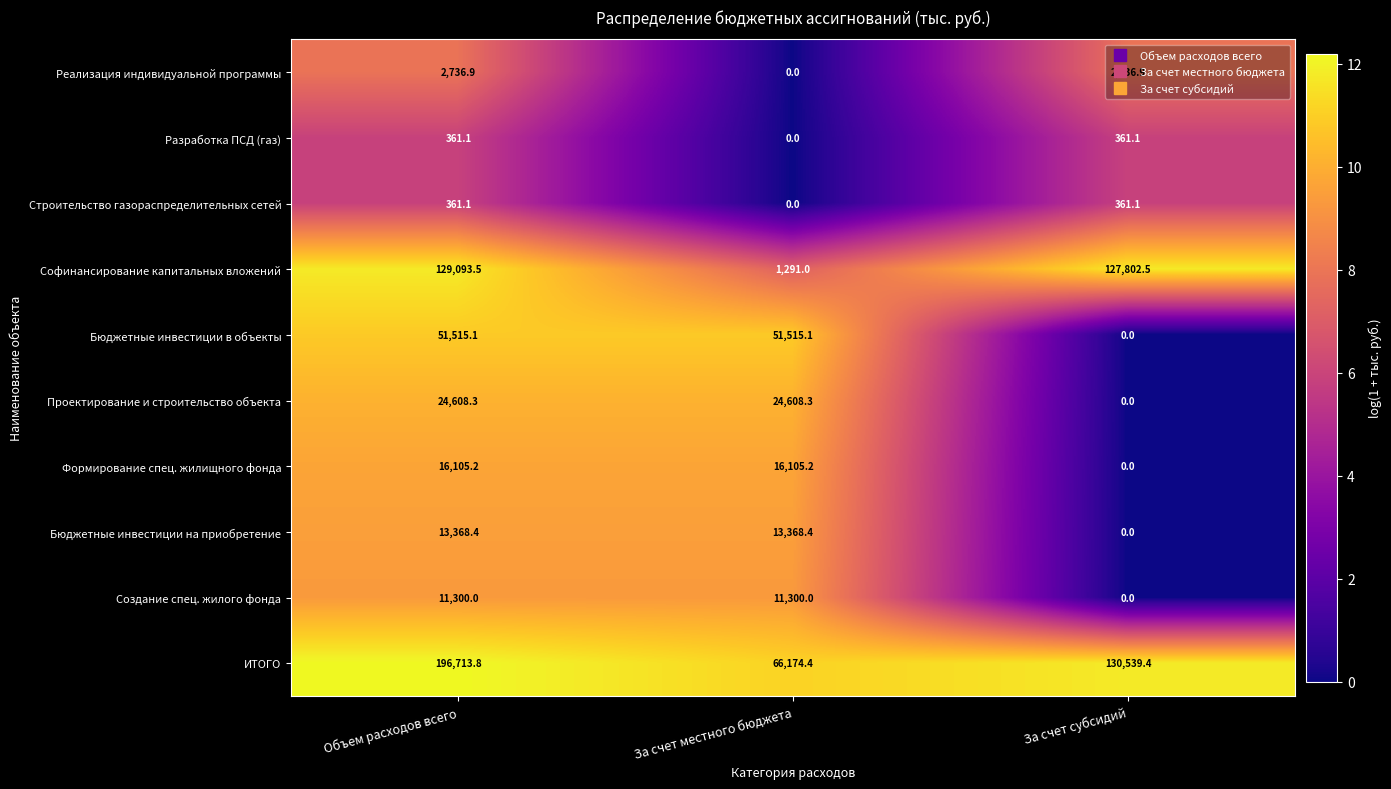

How many categories are shown in the chart?

3